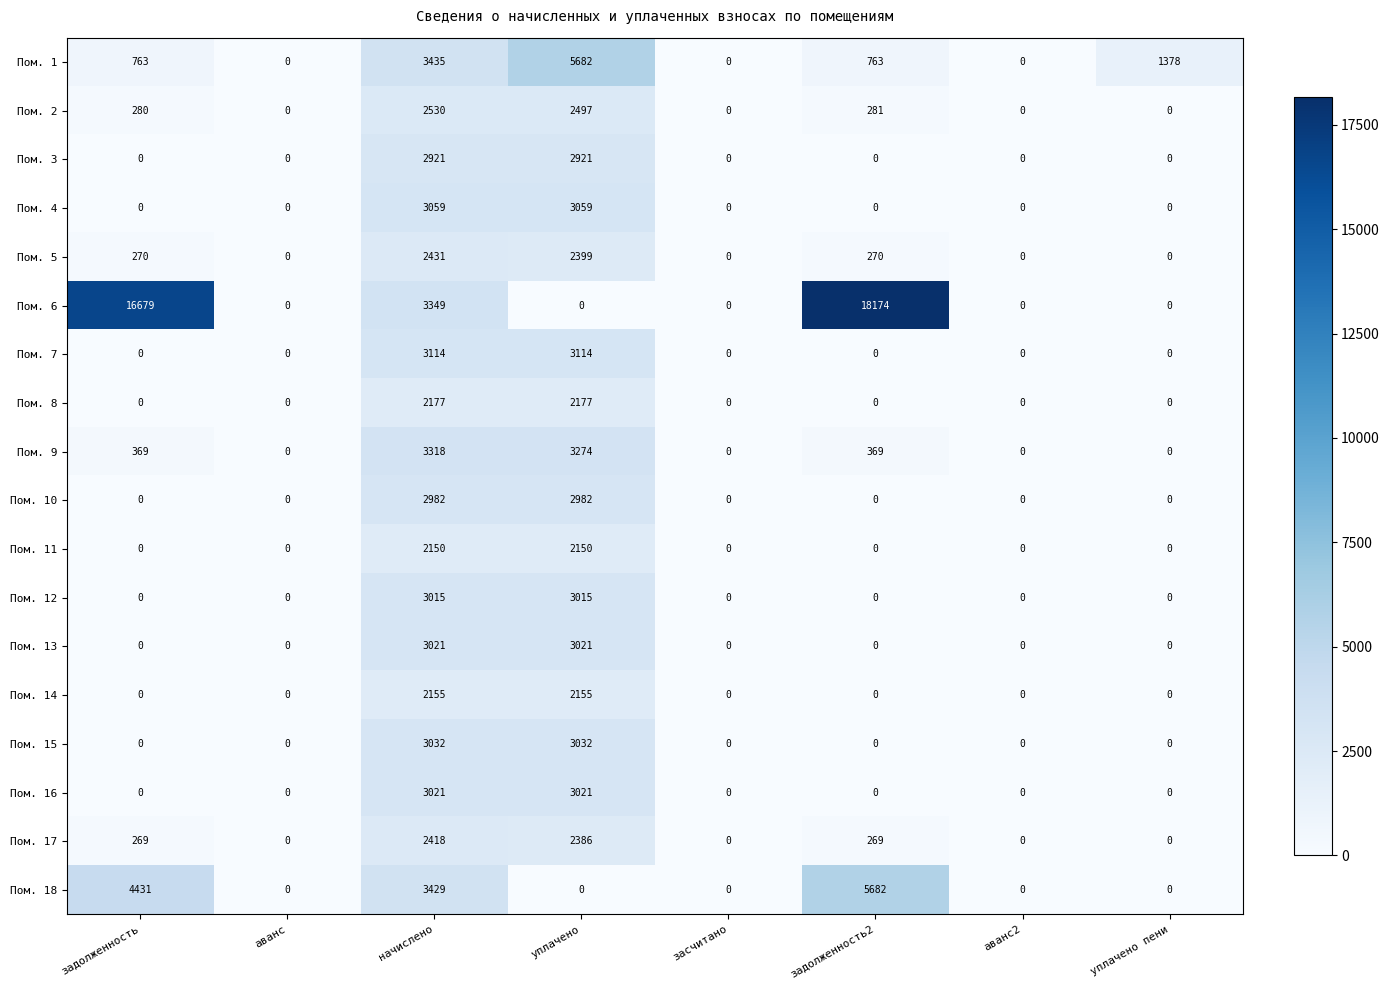

At which label does Пом. 9 reach its peak?

начислено